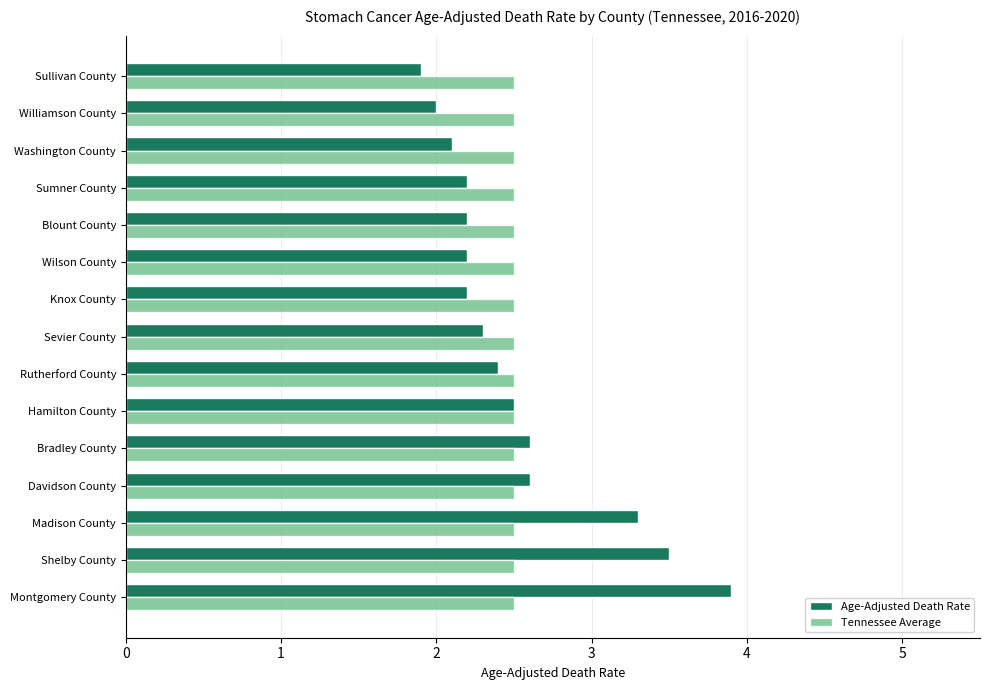

What is the sum of the Tennessee Average values at Blount County and Knox County?

5.0